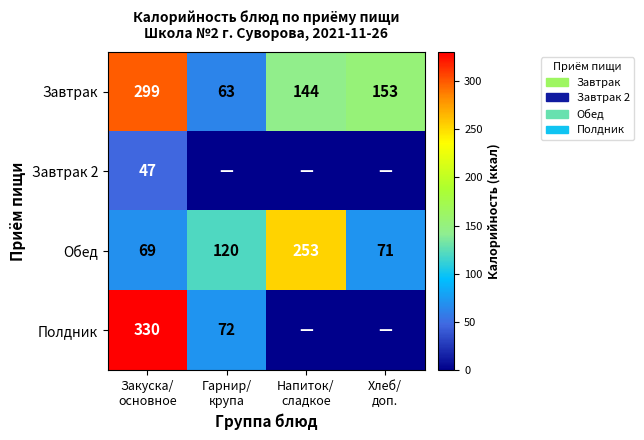

How many data points in Завтрак are less than 153?

2